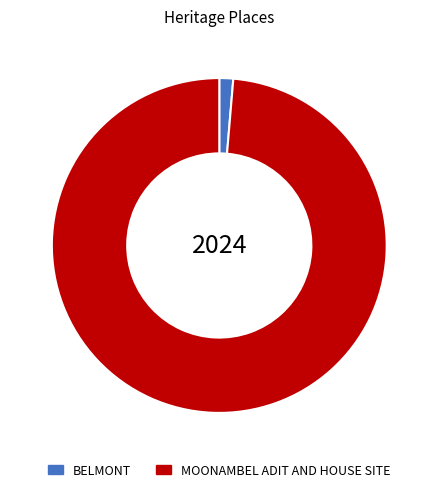

Is the sum of BELMONT and MOONAMBEL ADIT AND HOUSE SITE greater than half?

Yes